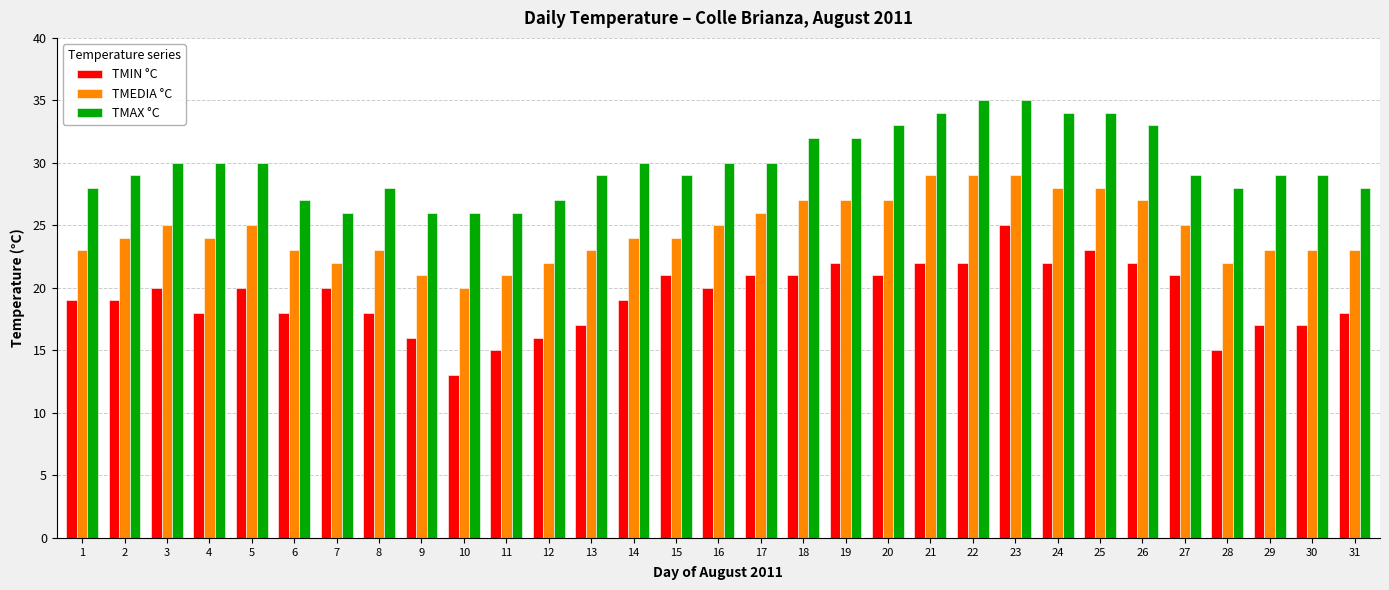

Reading left to right, extract all data points from this chart.

TMIN °C: 19	19	20	18	20	18	20	18	16	13	15	16	17	19	21	20	21	21	22	21	22	22	25	22	23	22	21	15	17	17	18
TMEDIA °C: 23	24	25	24	25	23	22	23	21	20	21	22	23	24	24	25	26	27	27	27	29	29	29	28	28	27	25	22	23	23	23
TMAX °C: 28	29	30	30	30	27	26	28	26	26	26	27	29	30	29	30	30	32	32	33	34	35	35	34	34	33	29	28	29	29	28